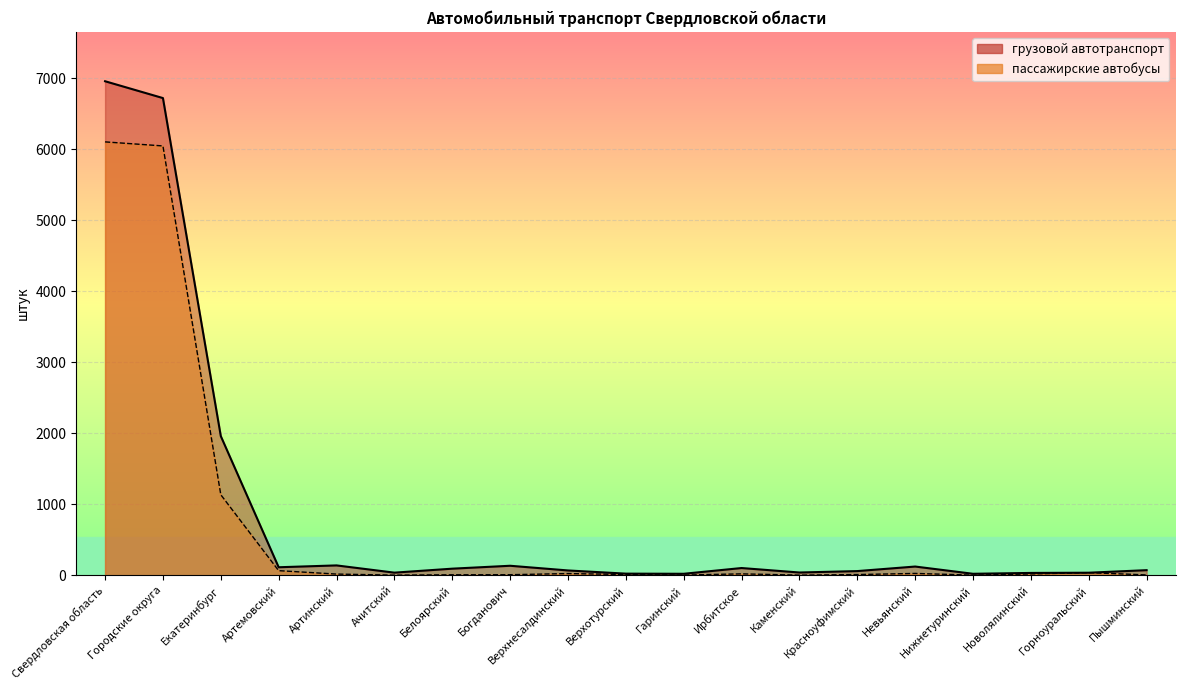

How many data points in грузовой автотранспорт are above 71?

9